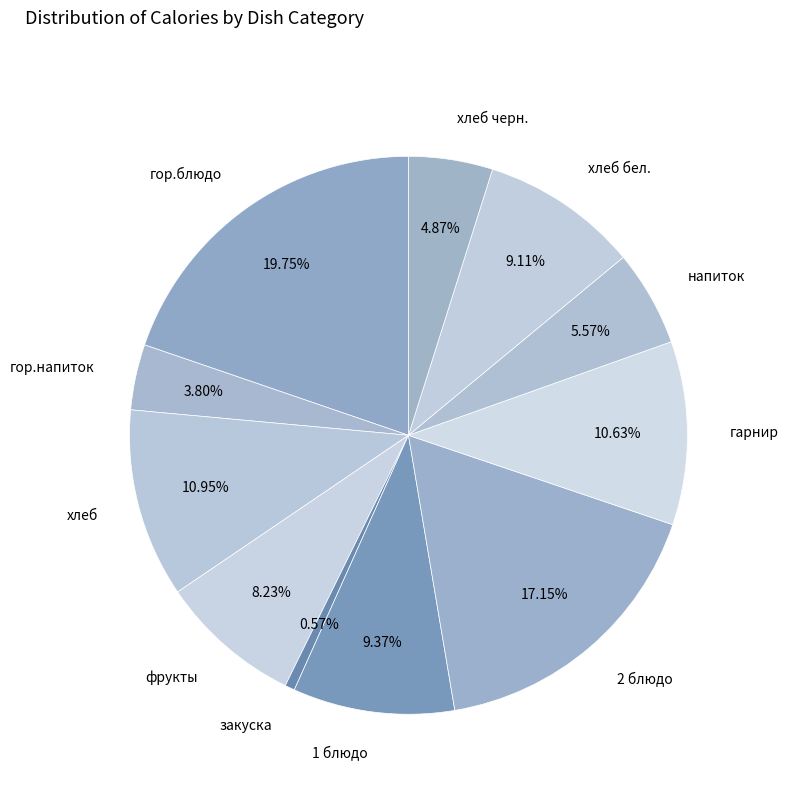

Which category has the smallest portion of the pie?

закуска